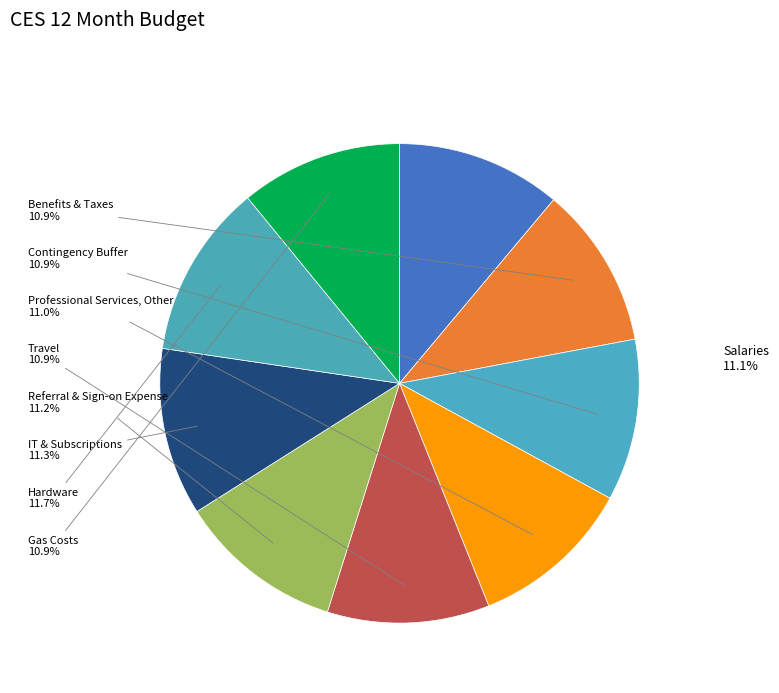

Is there any slice that represents more than half of the pie?

No